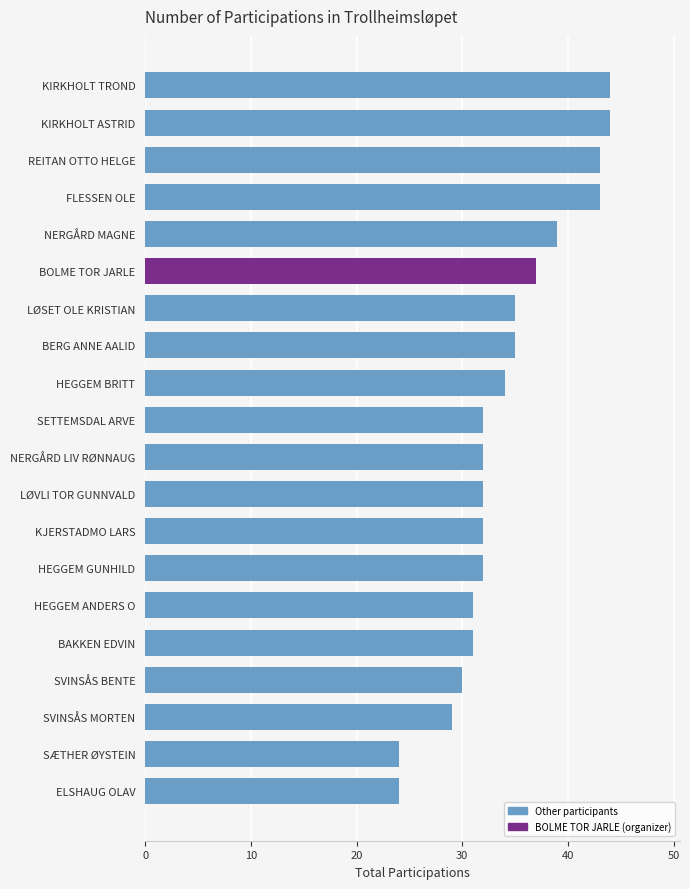

What is the difference between the maximum and second lowest values?

20